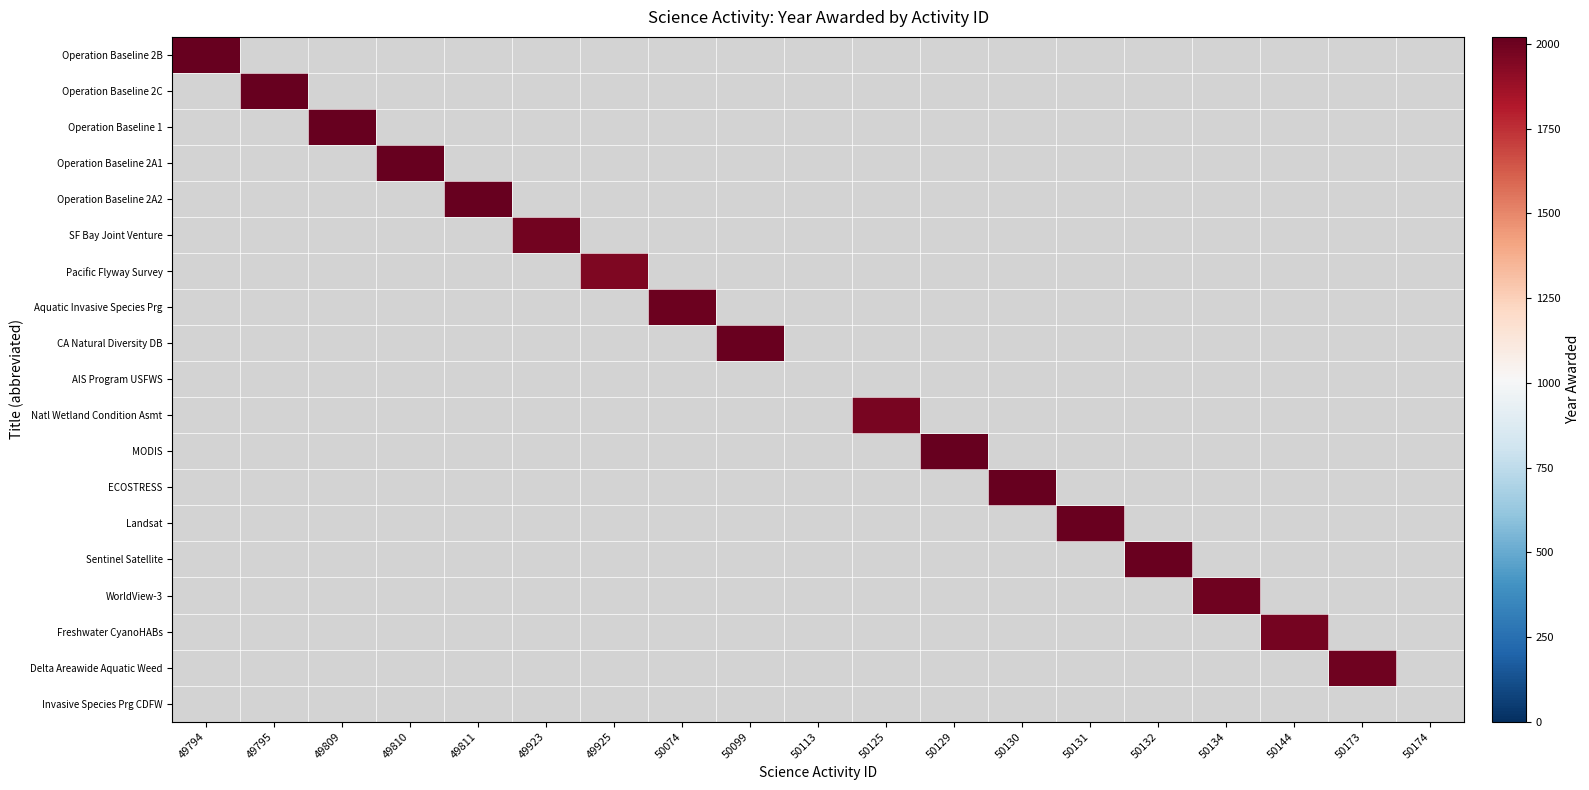

Count the number of data series in this chart.

19